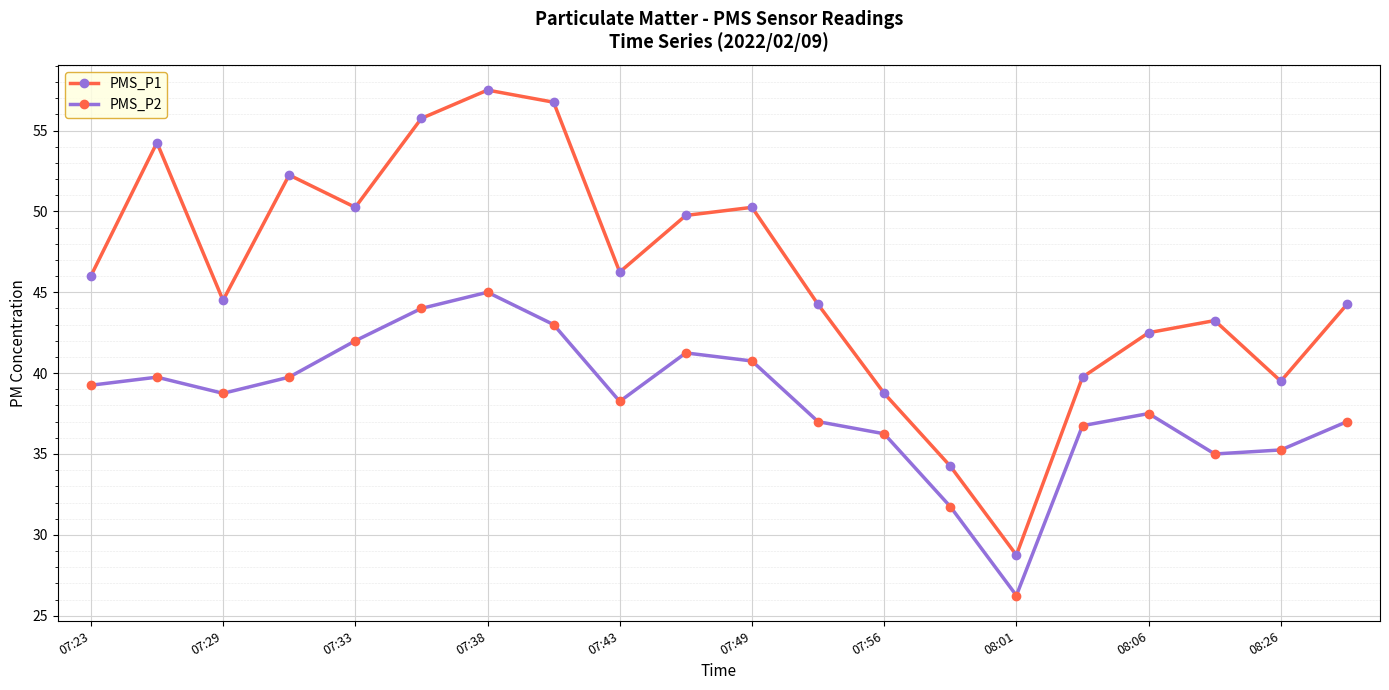

Rank the series by their maximum value, from lowest to highest.

PMS_P2, PMS_P1